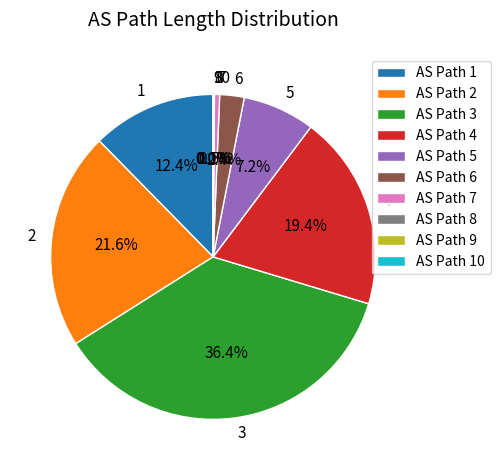

Is there any slice that represents more than half of the pie?

No